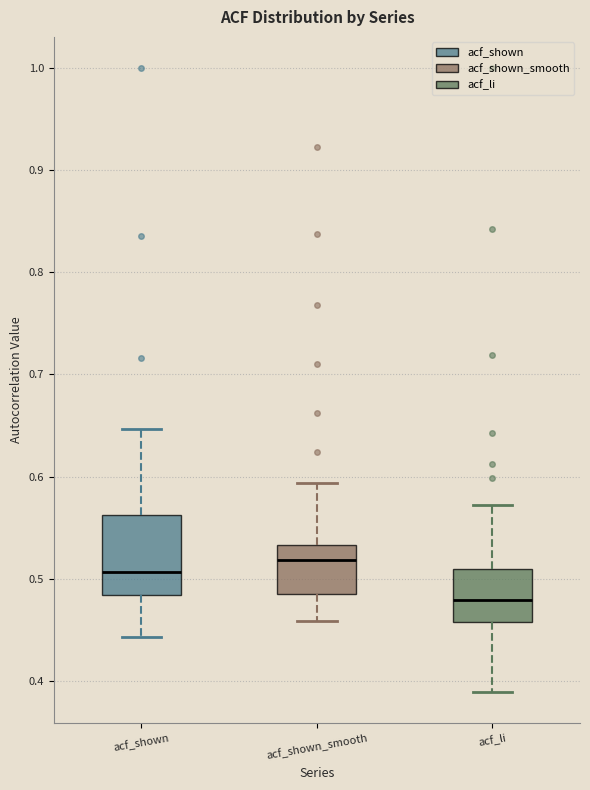

Reading left to right, read every box against the y-axis: the position of its median line, the range the box covers, and the ends of its whiskers. The values are not printed on the chart, so give them approximately, as read against the axis.

acf_shown: median 0.51, box 0.48 to 0.56, whiskers 0.44 to 0.65
acf_shown_smooth: median 0.52, box 0.49 to 0.53, whiskers 0.46 to 0.59
acf_li: median 0.48, box 0.46 to 0.51, whiskers 0.39 to 0.57